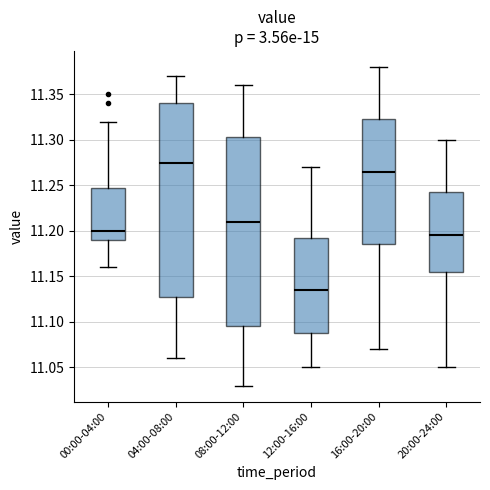

Where is the upper edge of the box for 08:00-12:00 on the y-axis? The values are not printed on the chart, so give them approximately, as read against the axis.

11.305